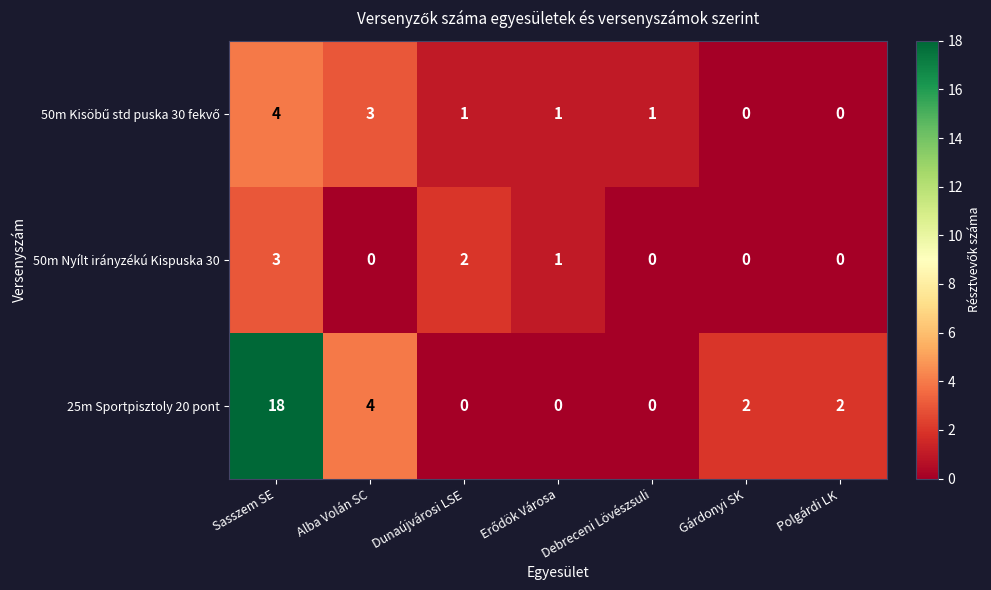

What is the spread (max minus min) of values at Sasszem SE?

15